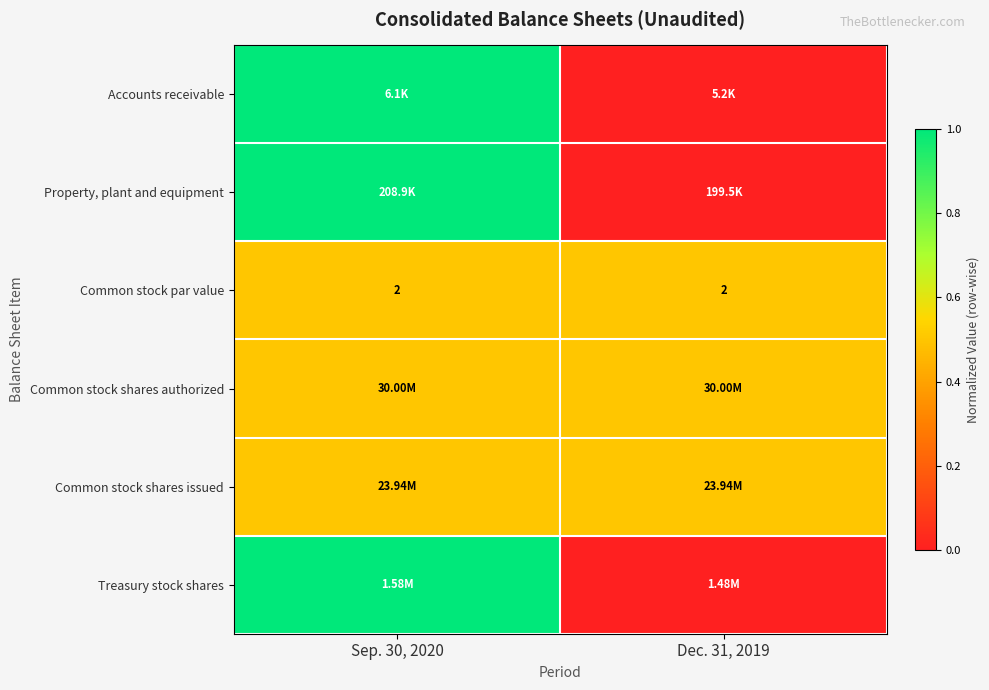

What is the difference between the maximum and minimum values in the Accounts receivable series?

1.0